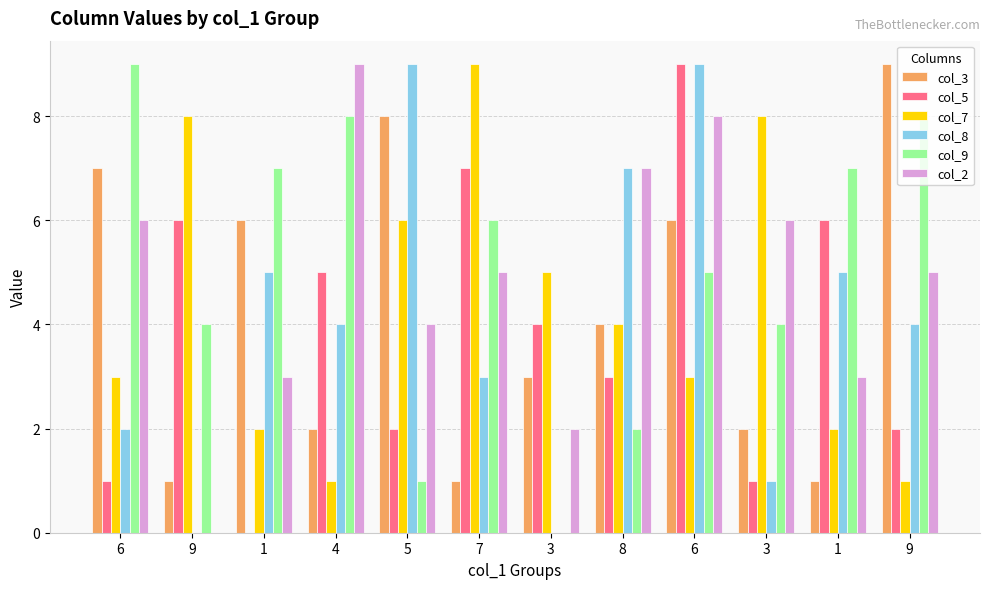

Rank the categories by col_7 value from highest to lowest.

7, 9, 3, 5, 3, 8, 6, 6, 1, 1, 4, 9